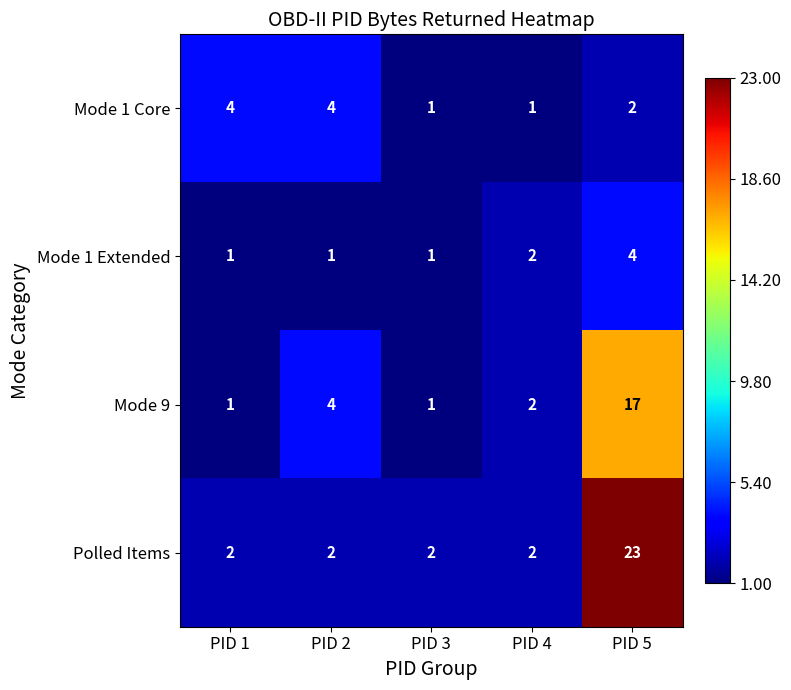

What is the maximum value for Mode 1 Core?

4